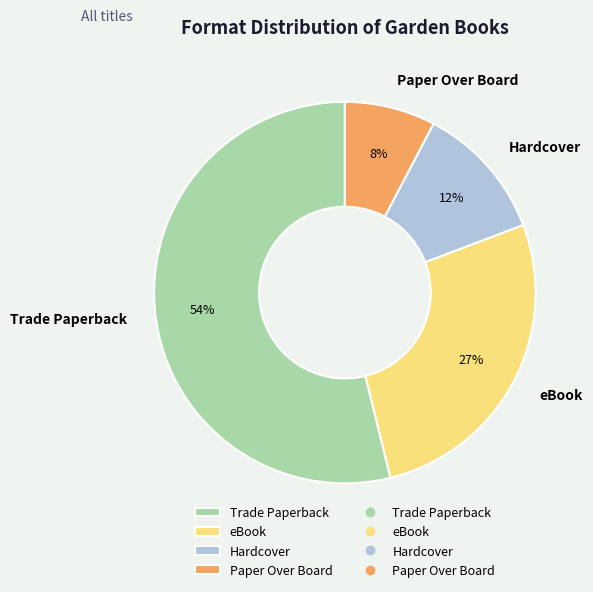

Which has a higher value, Paper Over Board or eBook?

eBook